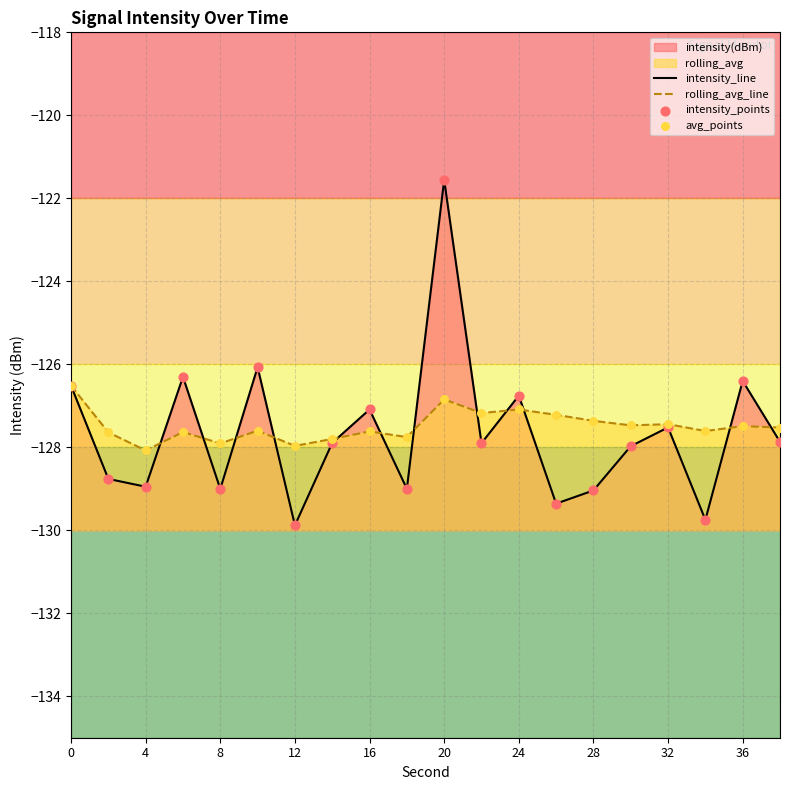

At how many categories does at least one series exceed -126?

1